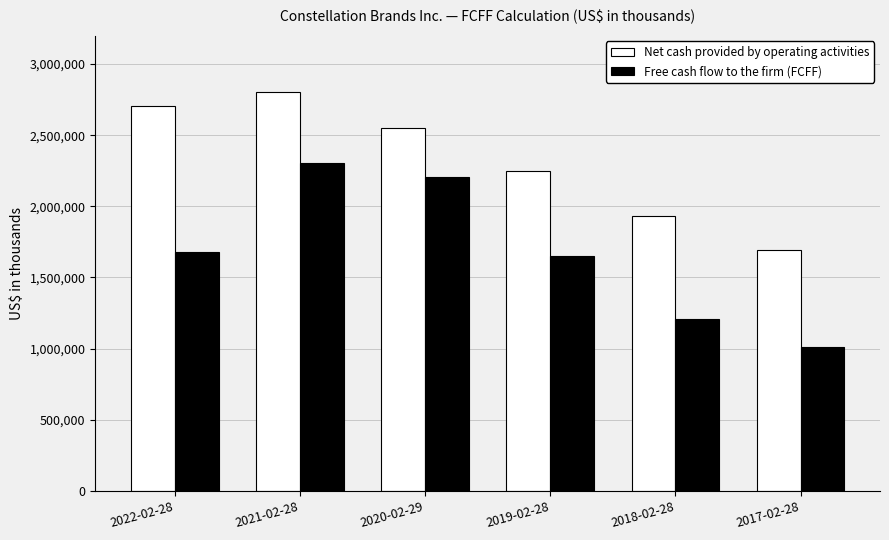

What is the label of the 2nd bar from the right?

2018-02-28